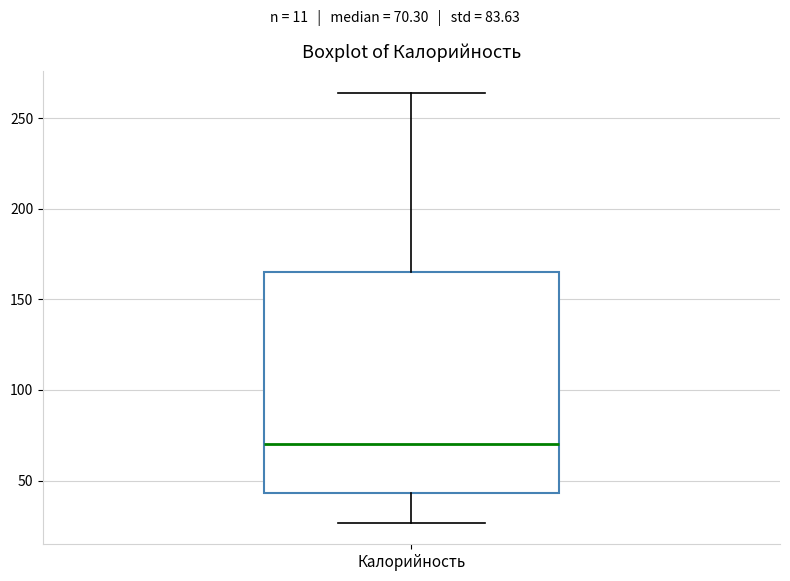

Where is the lower edge of the box for Калорийность on the y-axis? The values are not printed on the chart, so give them approximately, as read against the axis.

45